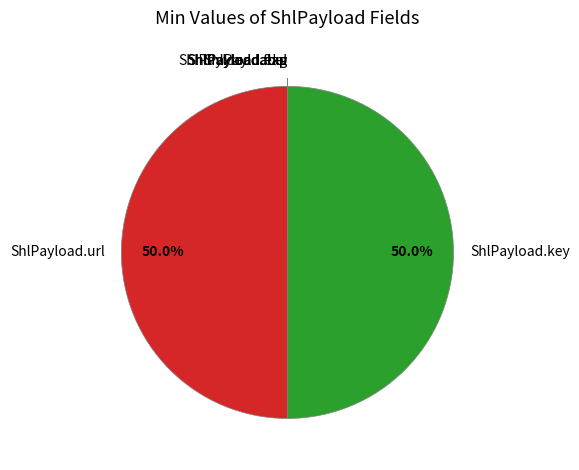

What percentage do ShlPayload.exp and ShlPayload.key together represent?

50.0%